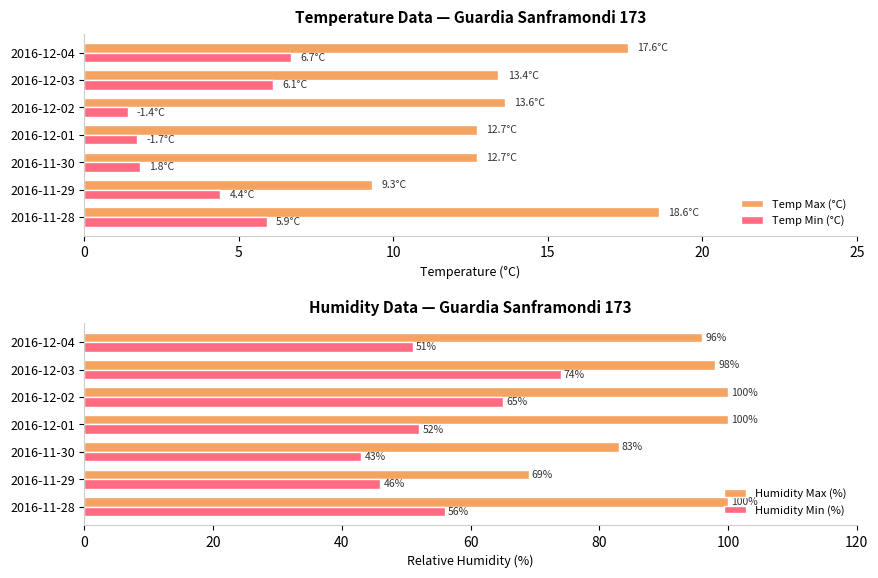

How many categories are shown in the chart?

7